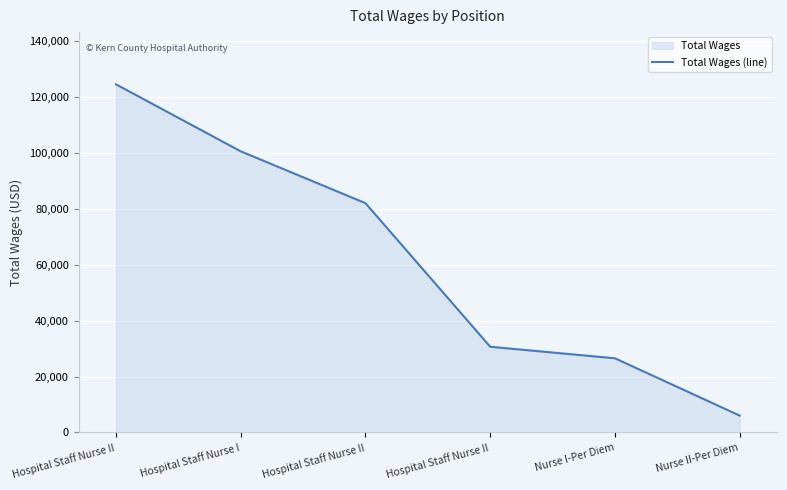

Reading right to left, list all the values displayed in this chart.

6024	26504	30631	81950	100478	124422